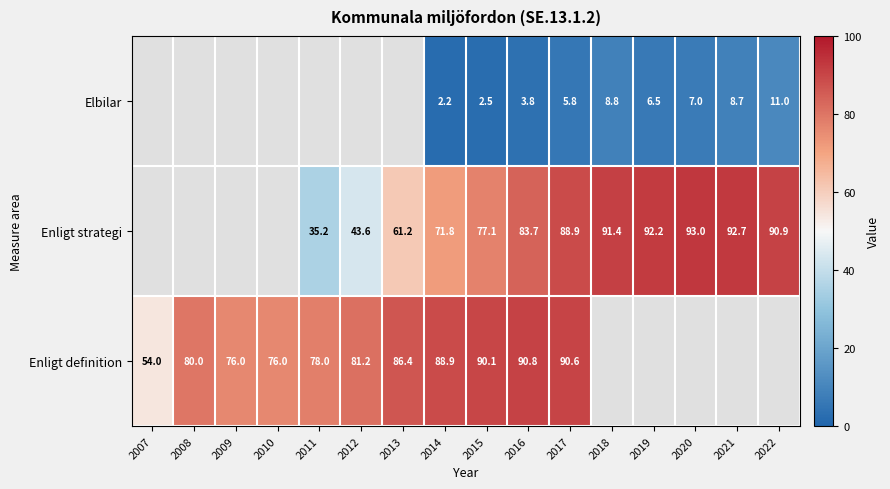

The Enligt strategi series shows 91.4 at 2018. True or false?

True